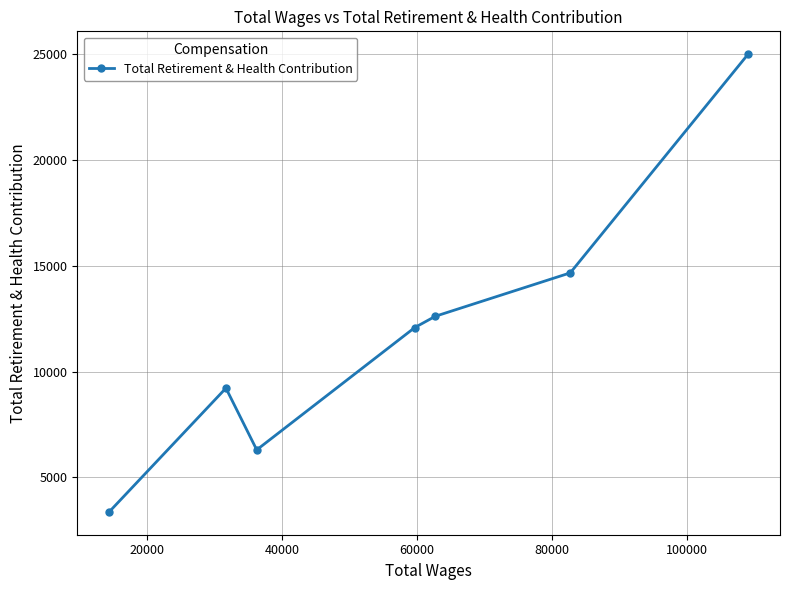

What is the greatest value displayed?

24990